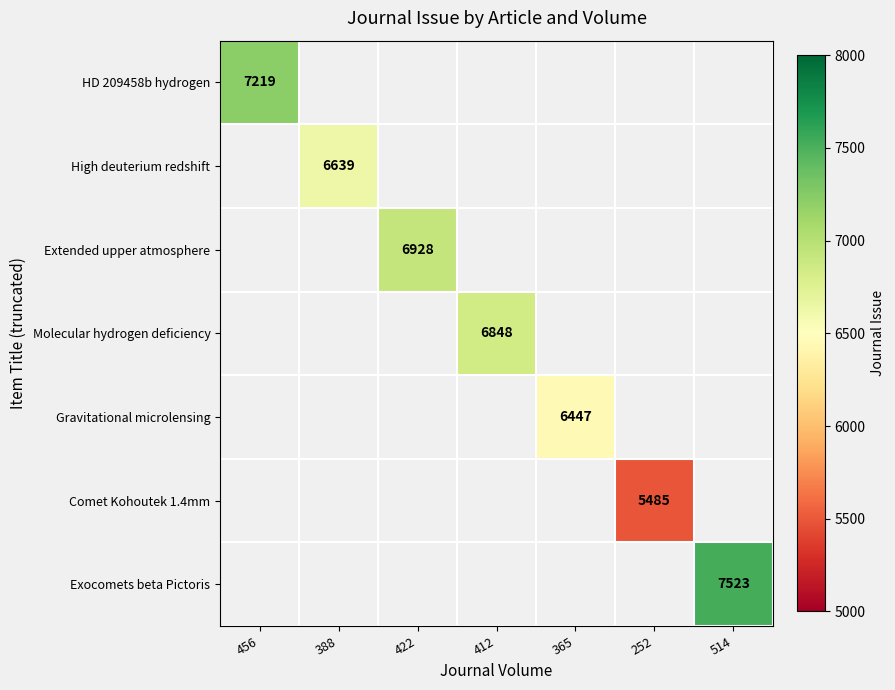

The value of Extended upper atmosphere at 422 is 4127. True or false?

False